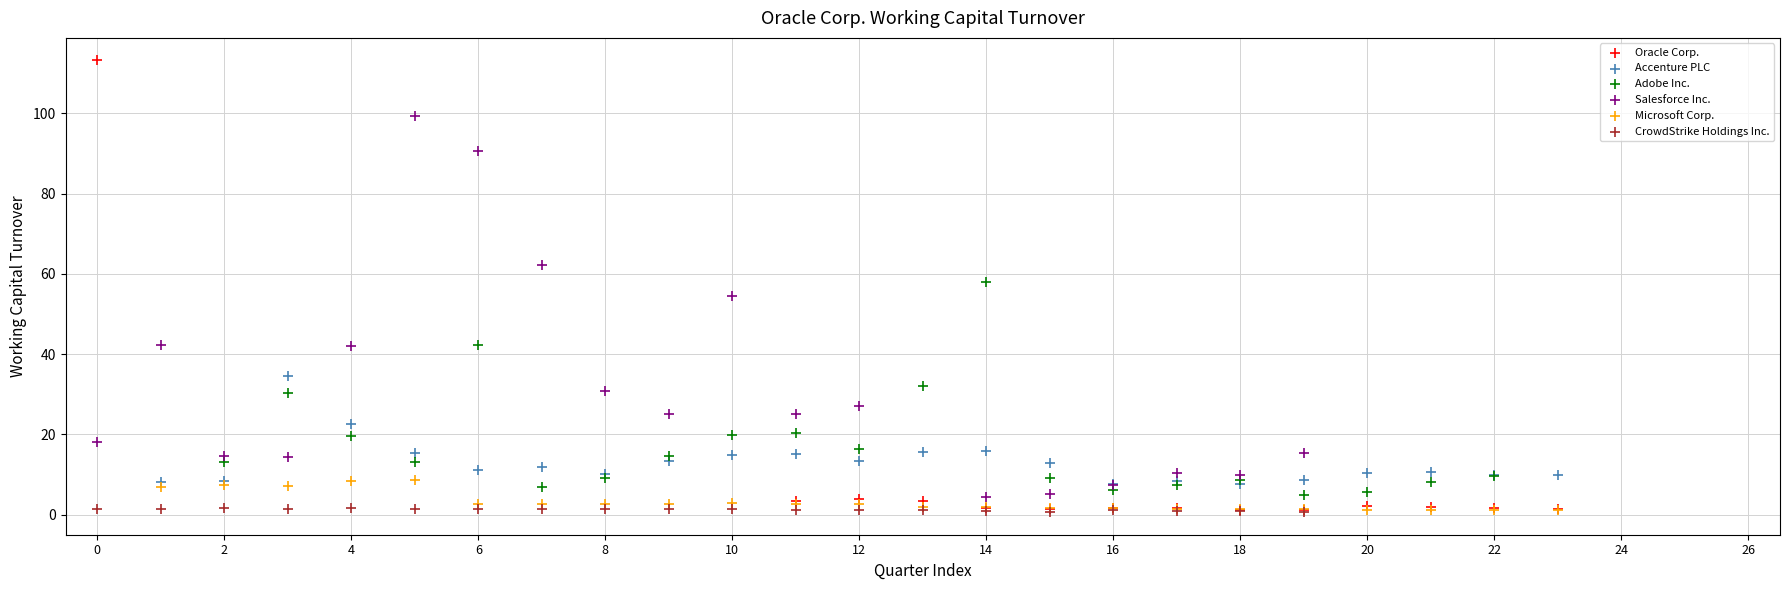

Which series reaches the maximum Y coordinate?

Oracle Corp.